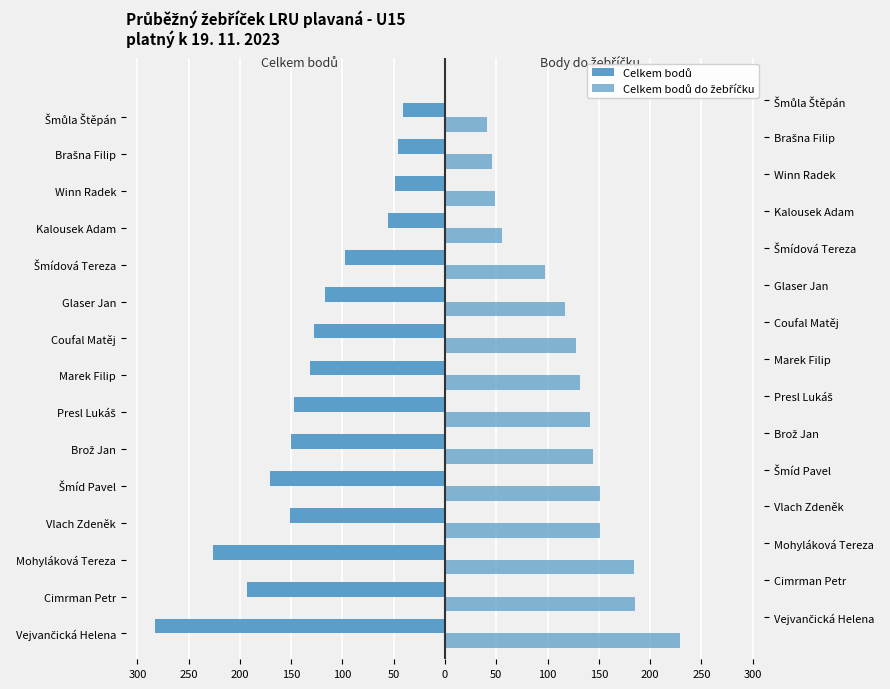

True or false: Celkem bodů has a value of -59 at Glaser Jan.

False